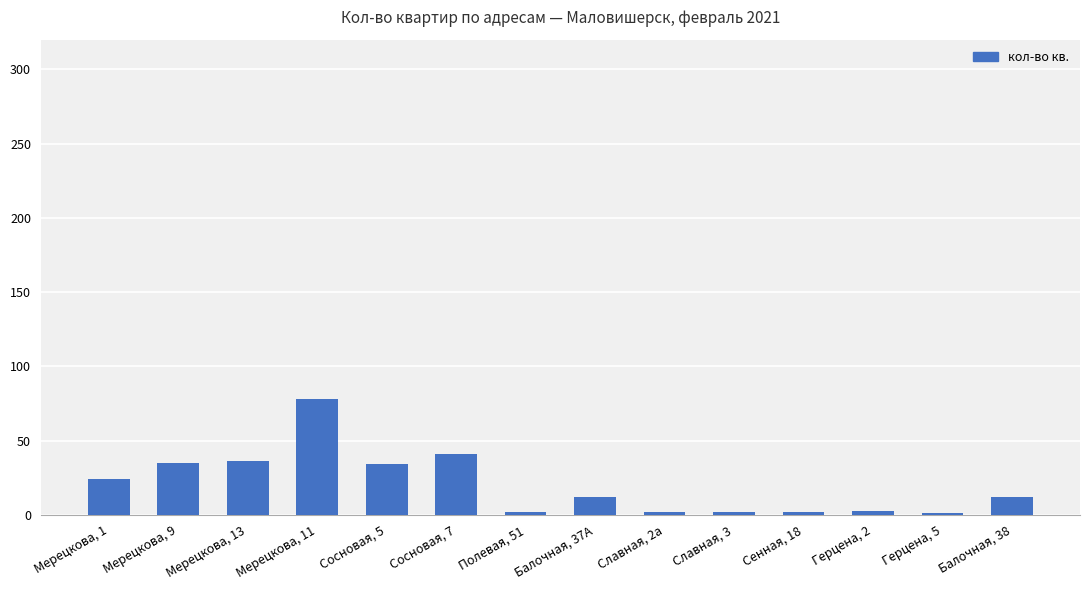

How many data points are less than 12?

6